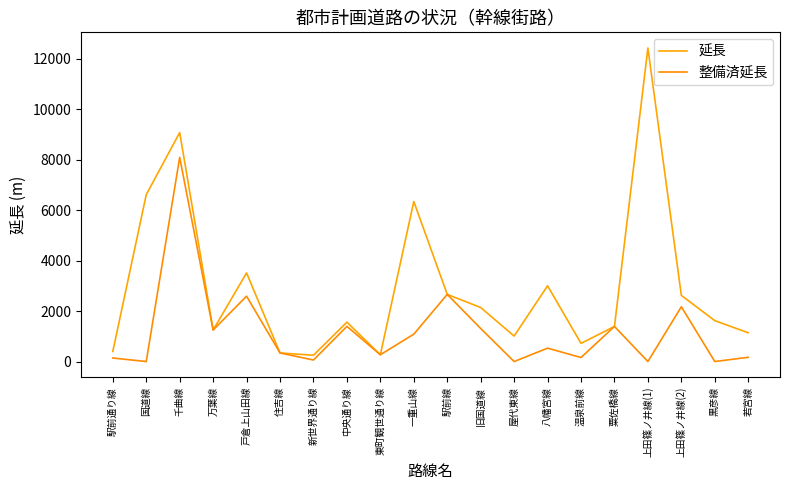

Reading left to right, list all the values displayed in this chart.

延長: 駅前通り線=400	国道線=6610	千曲線=9070	万葉線=1250	戸倉上山田線=3510	住吉線=340	新世界通り線=250	中央通り線=1560	東町観世通り線=270	一重山線=6340	駅前線=2660	旧国道線=2140	屋代東線=1010	八幡宮線=3000	温泉前線=720	粟佐橋線=1390	上田篠ノ井線(1)=12420	上田篠ノ井線(2)=2620	黒彦線=1620	若宮線=1140
整備済延長: 駅前通り線=140	国道線=0	千曲線=8089	万葉線=1250	戸倉上山田線=2589	住吉線=340	新世界通り線=60	中央通り線=1393	東町観世通り線=270	一重山線=1084	駅前線=2660	旧国道線=1310	屋代東線=0	八幡宮線=530	温泉前線=160	粟佐橋線=1390	上田篠ノ井線(1)=0	上田篠ノ井線(2)=2170	黒彦線=0	若宮線=169